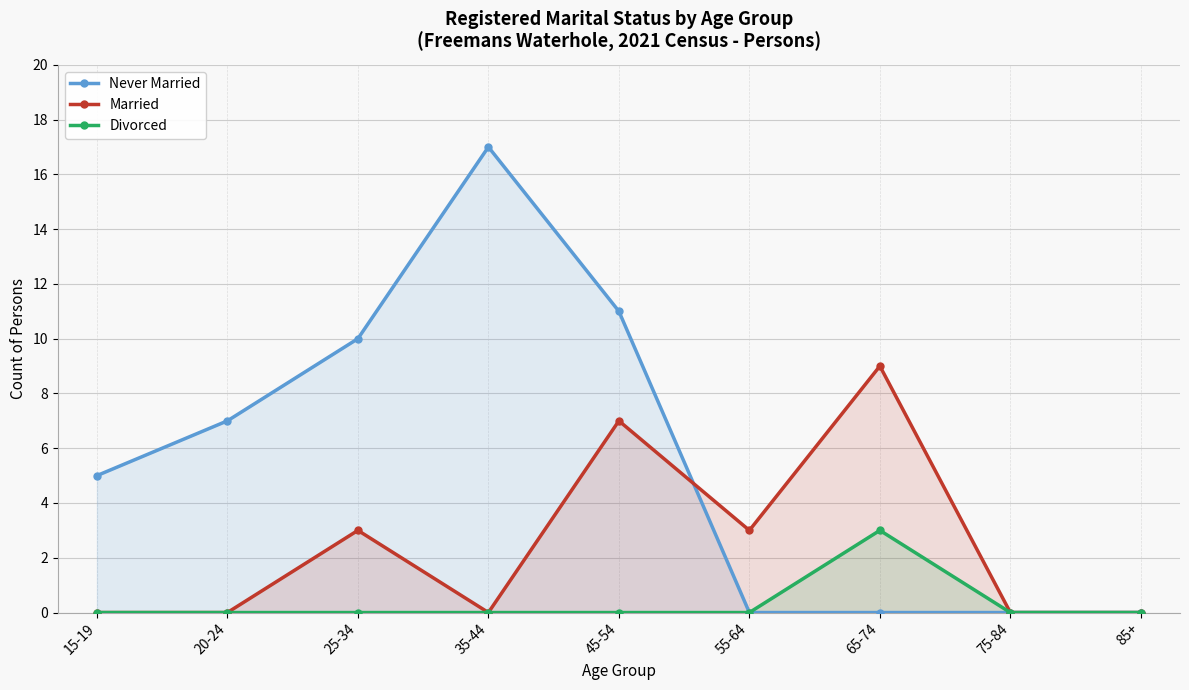

At how many categories does at least one series exceed 16?

1